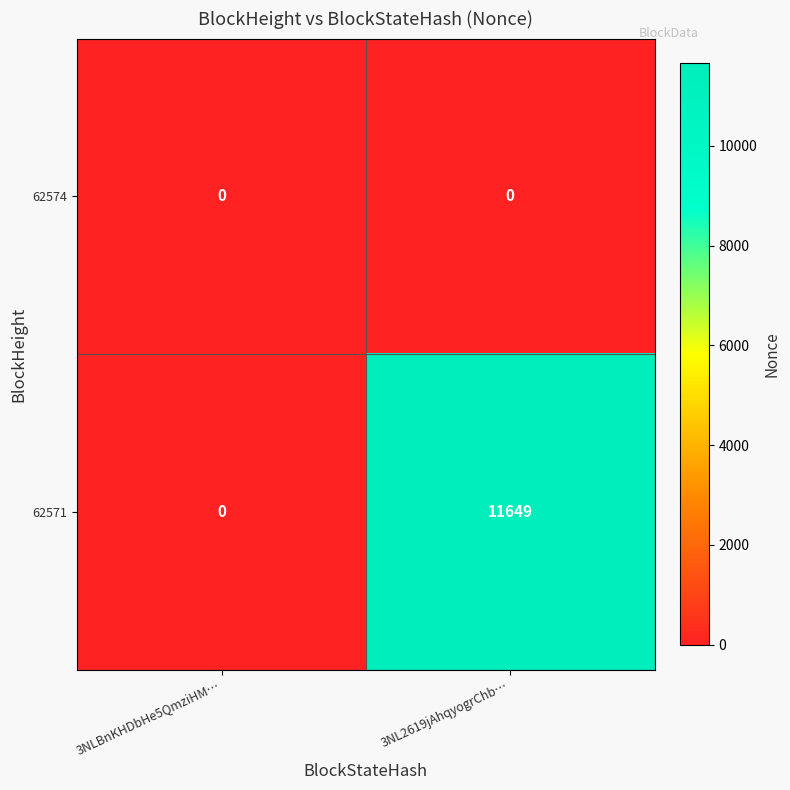

Reading left to right, list all the values displayed in this chart.

62574: 0	0
62571: 0	11649